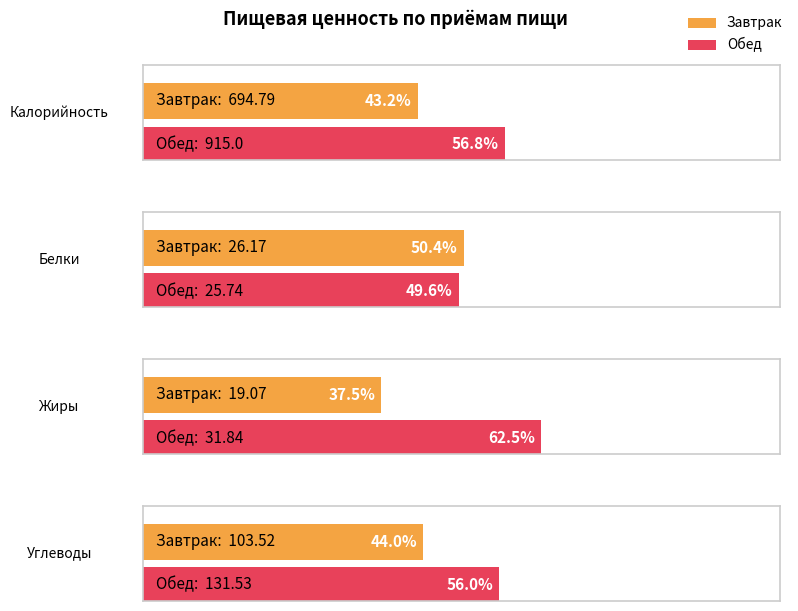

What is the value of the Белки bar at the 3rd from the left?

51.9